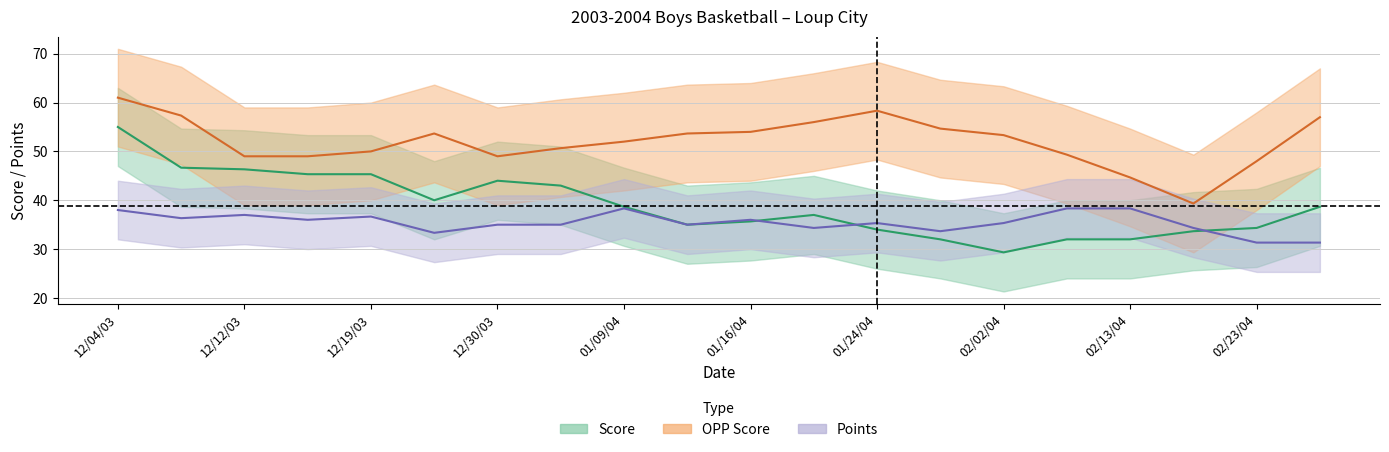

What is the difference between the highest and lowest values at 9?

24